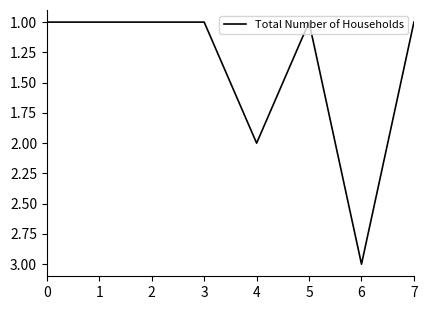

What is the ratio of the value at 6 to the value at 4?

1.5